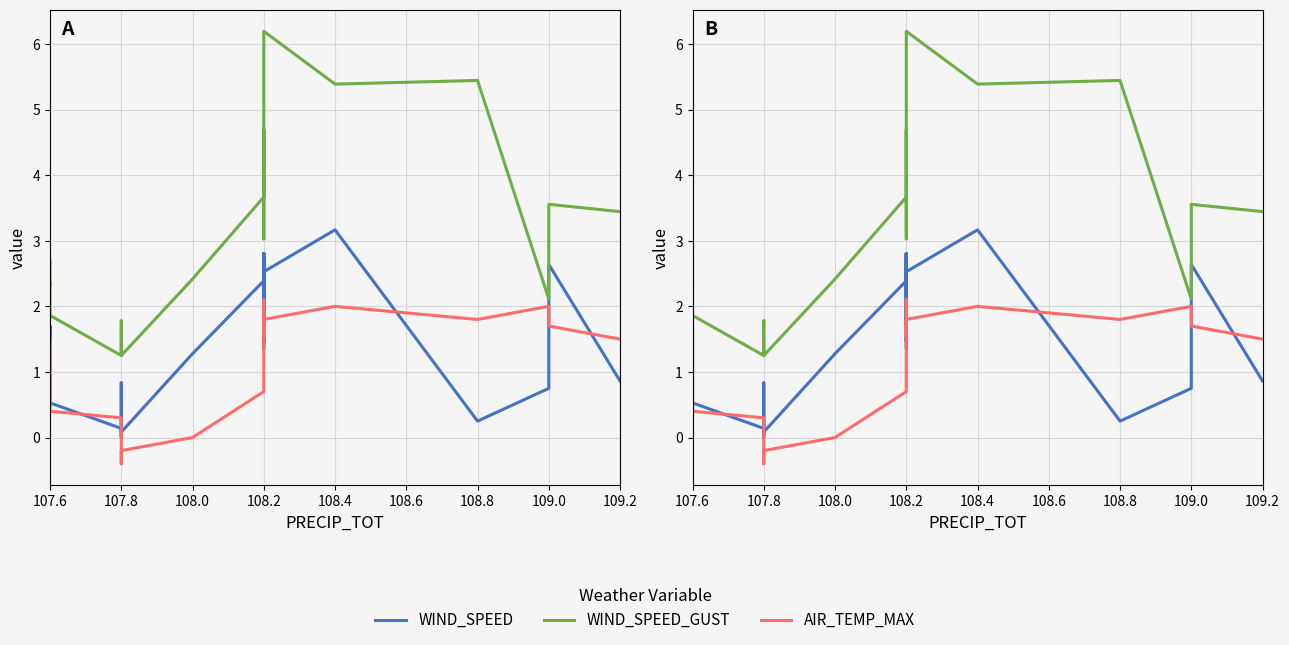

In WIND_SPEED, how many points are lower than both neighbors (excluding endpoints)?

6